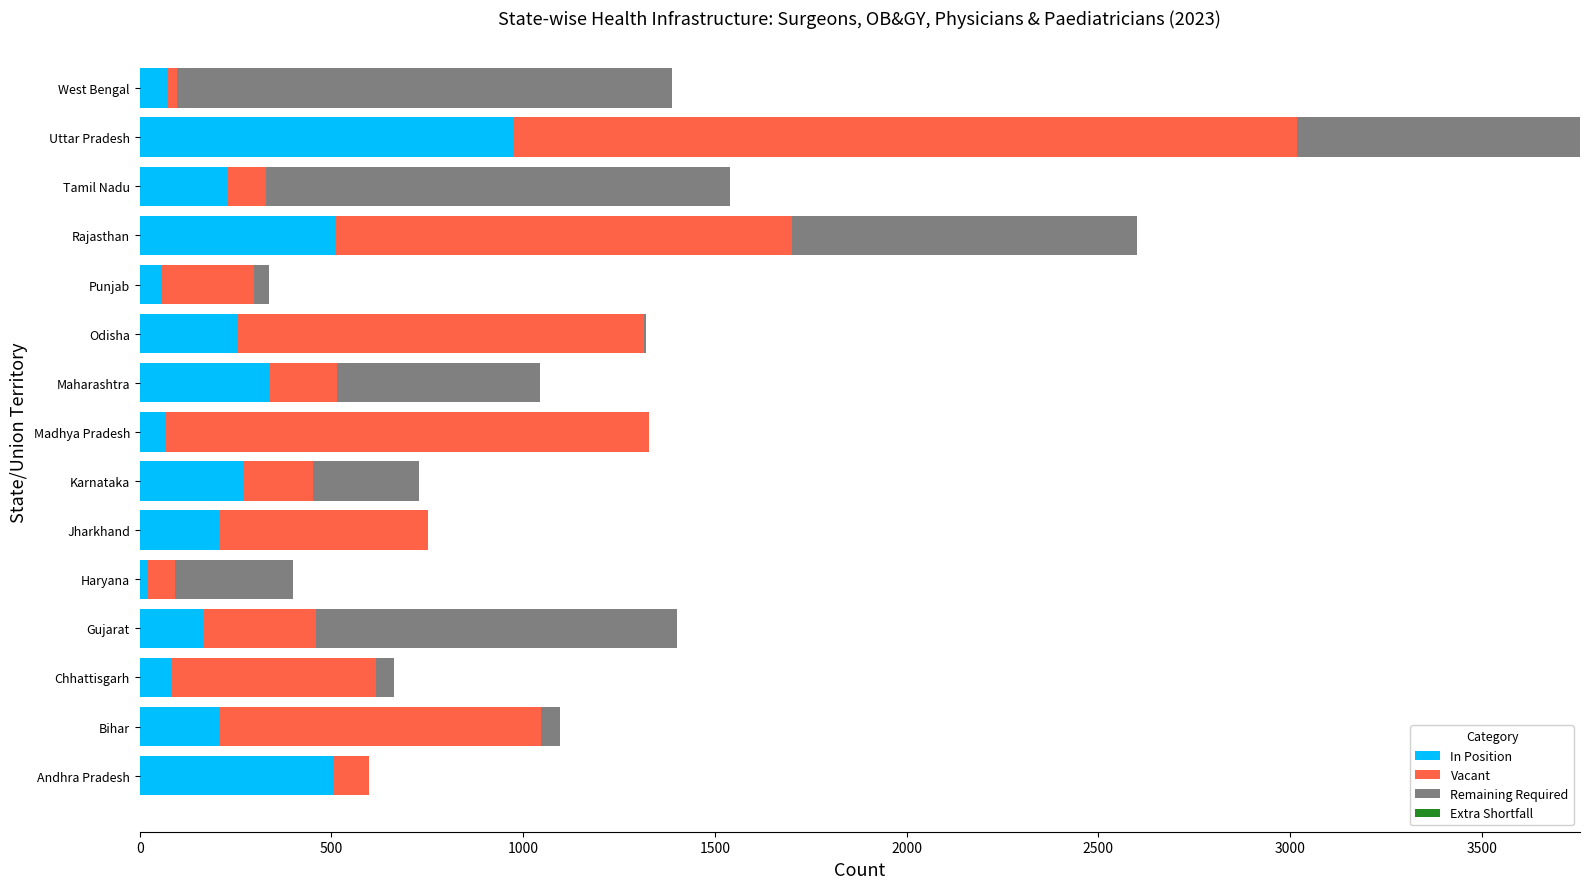

Which category has the highest value in the In Position series?

Uttar Pradesh